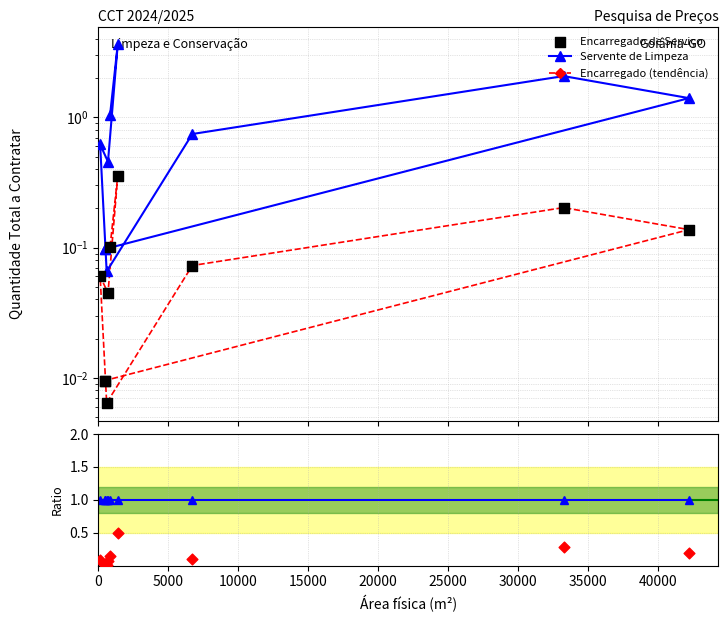

Which series contains the highest Y value?

Servente de Limpeza